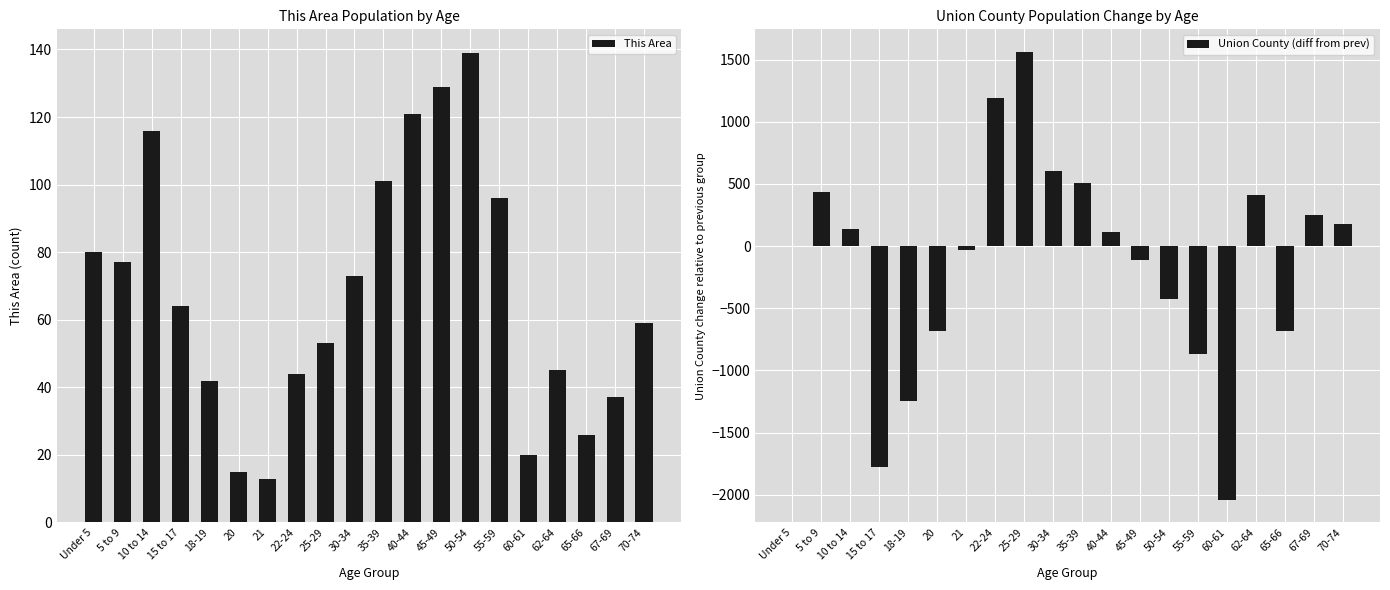

Count the number of data series in this chart.

2